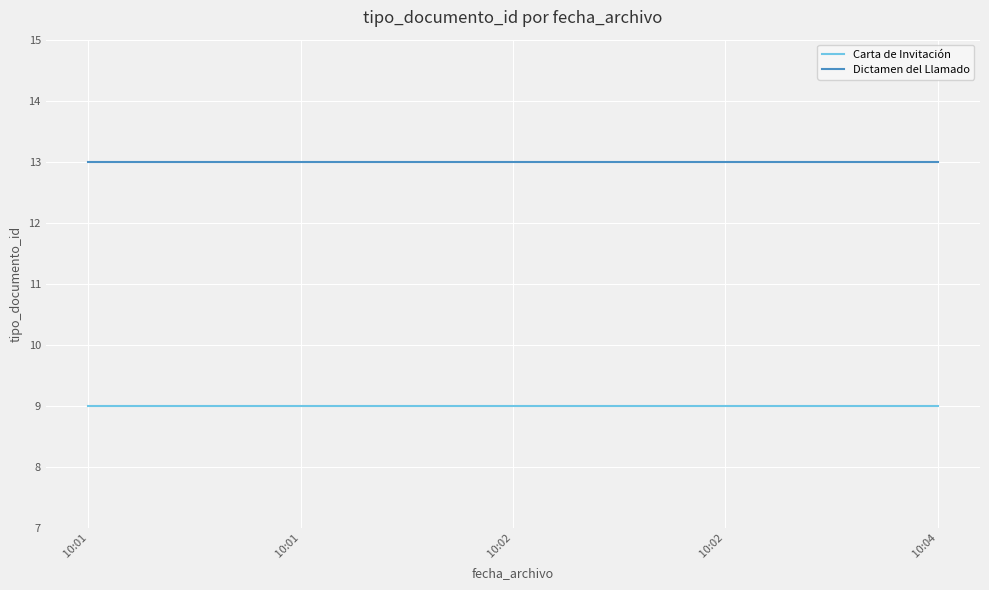

Is this an area chart (filled region under the line)?

No